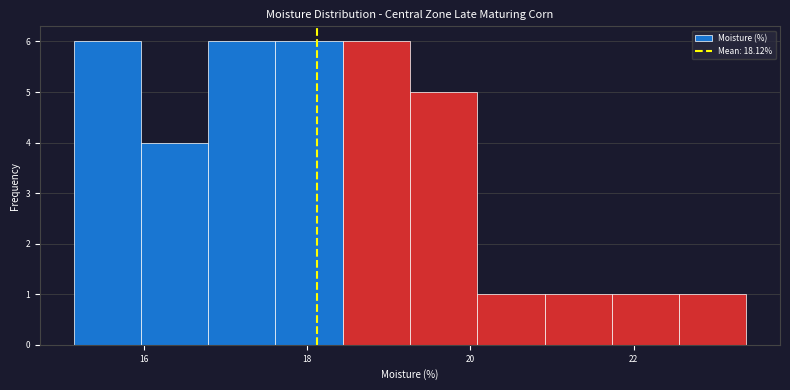

Reading left to right, transcribe this chart: for each bar, give the range it covers on the x-axis and its height. Neither the bar edges nor the heights are printed on the chart, so give them approximately, as read against the axes.

15.2 to 16.0: 6
16.0 to 16.8: 4
16.8 to 17.6: 6
17.6 to 18.4: 6
18.4 to 19.2: 6
19.2 to 20.0: 5
20.0 to 21.0: 1
21.0 to 21.8: 1
21.8 to 22.6: 1
22.6 to 23.4: 1